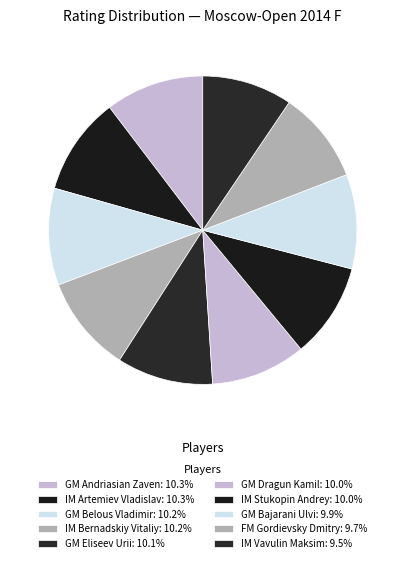

Which slice is the smallest?

IM Vavulin Maksim